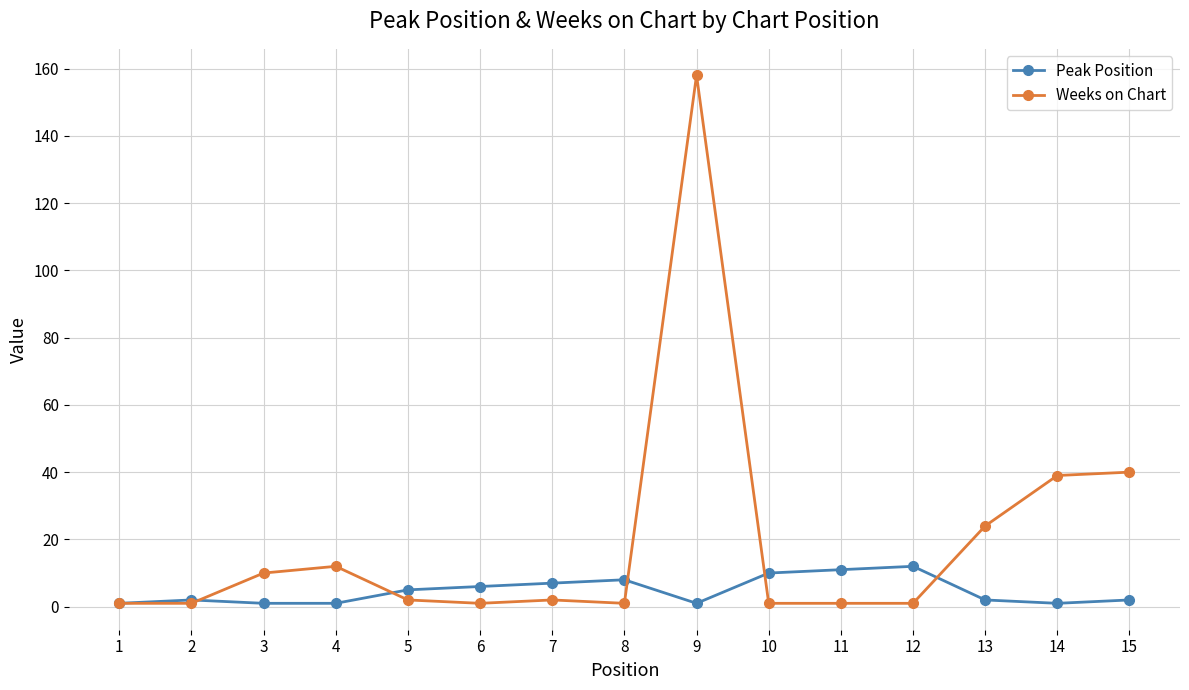

Which series has the widest spread of values?

Weeks on Chart